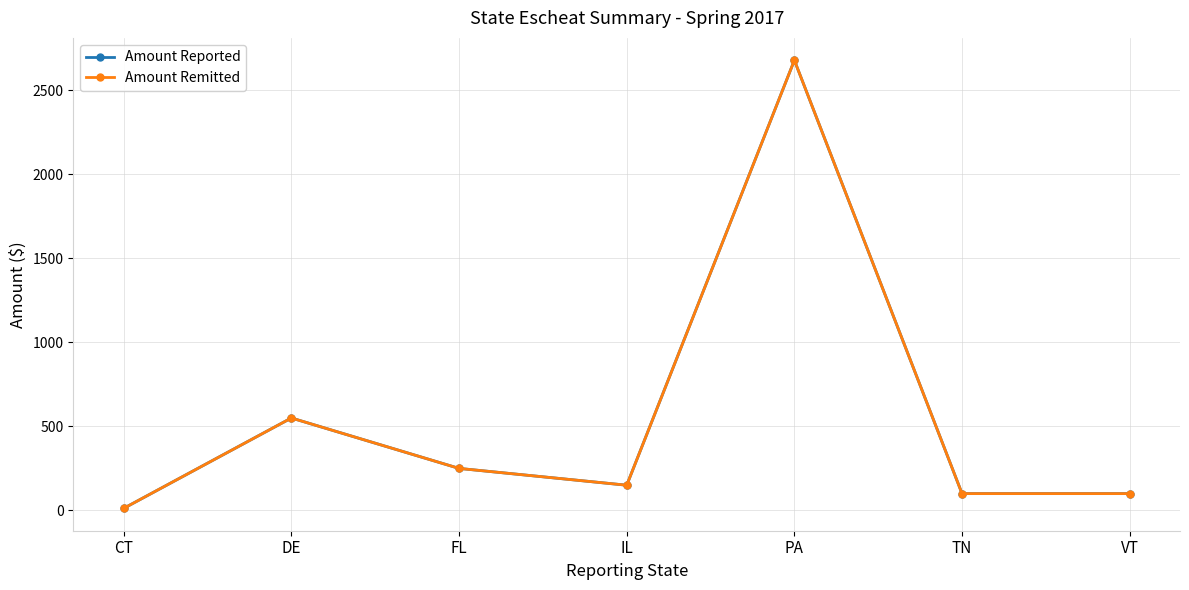

The Amount Reported series shows 250.0 at FL. True or false?

True